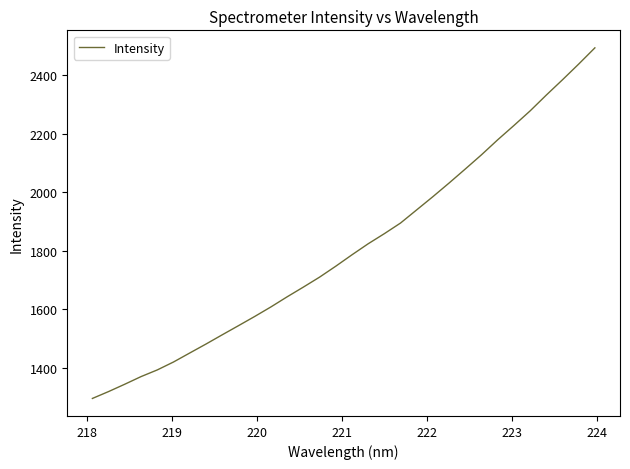

What is the smallest value displayed?

1294.1